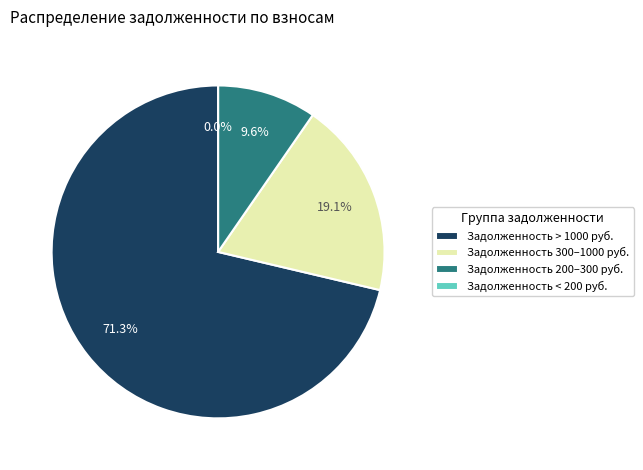

True or false: 2 accounts for 33% of the total.

False